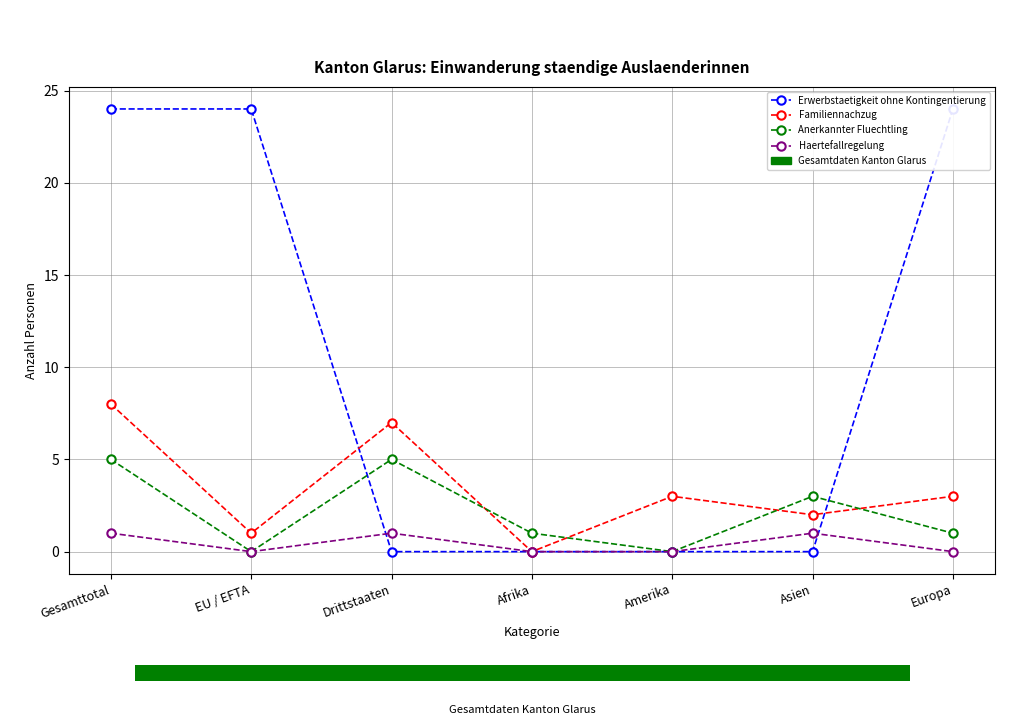

At which label does Haertefallregelung reach its minimum?

EU / EFTA